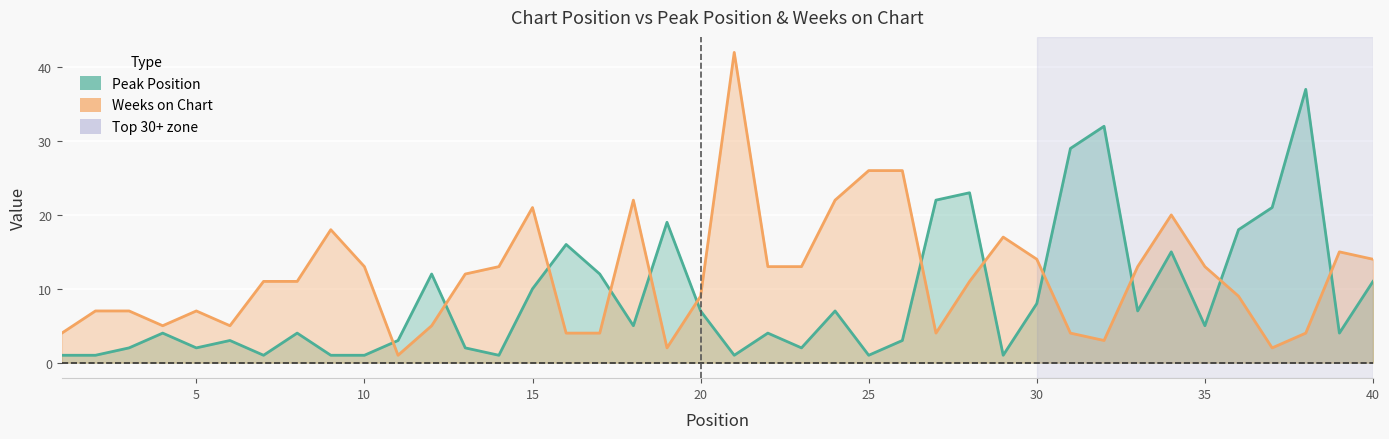

What is the average value of the Peak Position series?

9